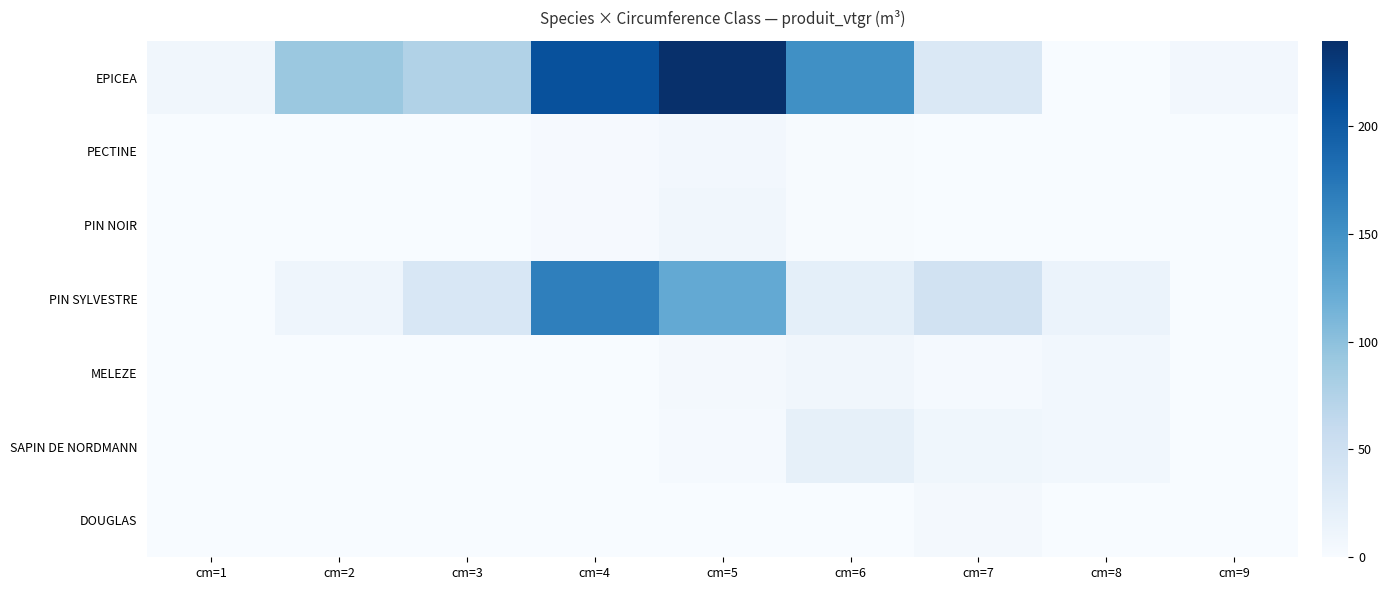

Reading right to left, extract all data points from this chart.

EPICEA: cm=9=5.8	cm=8=0.0	cm=7=35.2	cm=6=150.9	cm=5=239.5	cm=4=208.8	cm=3=75.1	cm=2=91.1	cm=1=8.3
PECTINE: cm=9=0.0	cm=8=0.0	cm=7=0.0	cm=6=1.5	cm=5=6.4	cm=4=2.1	cm=3=0.3	cm=2=0.2	cm=1=0.0
PIN NOIR: cm=9=0.0	cm=8=0.0	cm=7=0.0	cm=6=1.7	cm=5=8.2	cm=4=2.6	cm=3=0.8	cm=2=0.2	cm=1=0.0
PIN SYLVESTRE: cm=9=0.0	cm=8=14.5	cm=7=46.5	cm=6=22.1	cm=5=124.8	cm=4=165.7	cm=3=37.0	cm=2=10.3	cm=1=0.0
MELEZE: cm=9=0.0	cm=8=7.2	cm=7=3.1	cm=6=8.2	cm=5=3.8	cm=4=0.4	cm=3=0.3	cm=2=0.0	cm=1=0.0
SAPIN DE NORDMANN: cm=9=0.0	cm=8=7.3	cm=7=8.9	cm=6=20.1	cm=5=3.1	cm=4=0.6	cm=3=0.0	cm=2=0.0	cm=1=0.0
DOUGLAS: cm=9=0.0	cm=8=0.0	cm=7=5.6	cm=6=0.0	cm=5=0.0	cm=4=0.0	cm=3=0.0	cm=2=0.0	cm=1=0.0